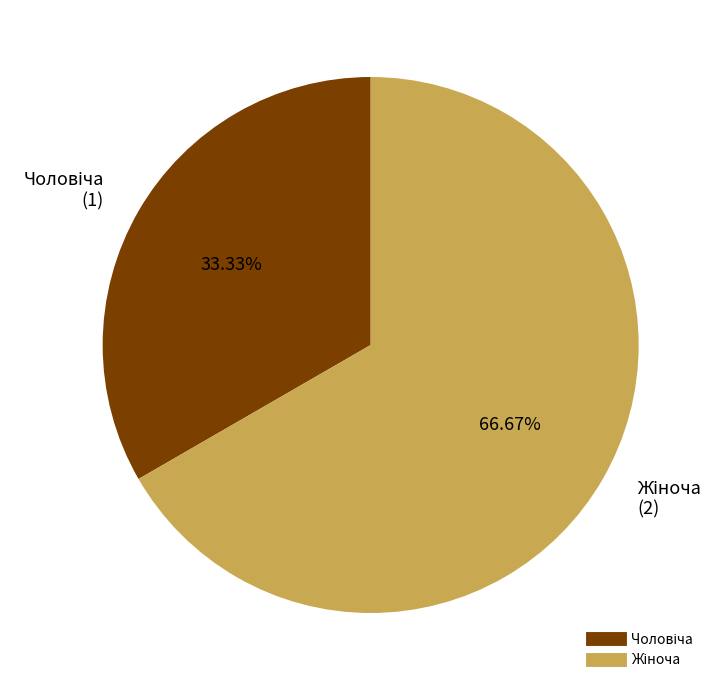

Is there a majority slice in this chart?

Yes